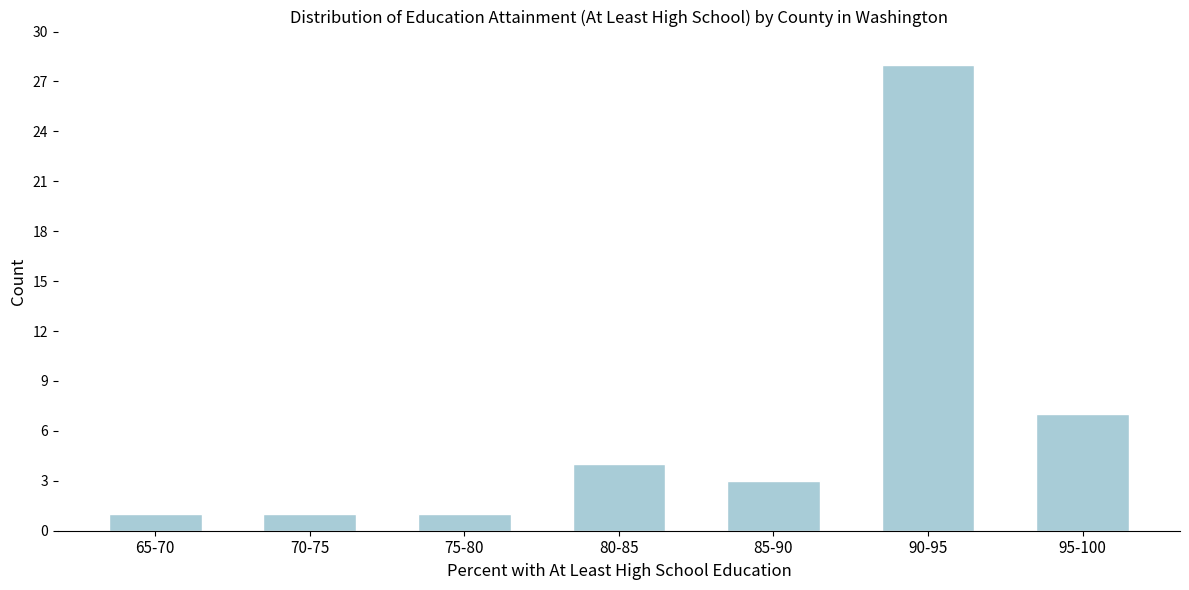

Reading left to right, what are all the values shown in this chart?

65-70=1	70-75=1	75-80=1	80-85=4	85-90=3	90-95=28	95-100=7